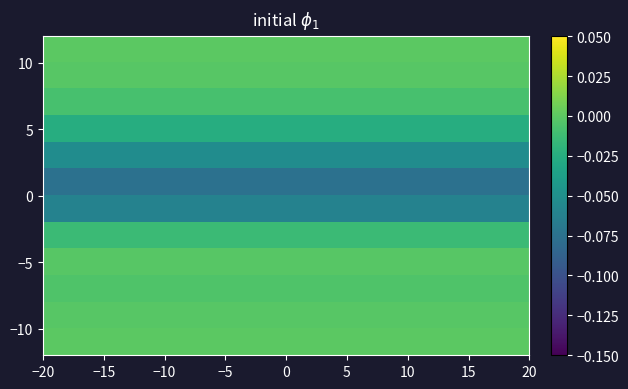

How many distinct data groups are displayed?

12